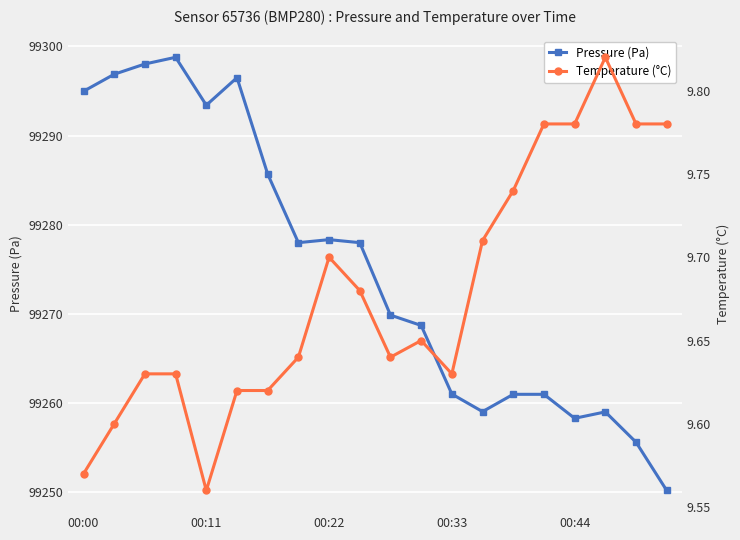

Rank the series at 14 from highest to lowest value.

pressure, temperature